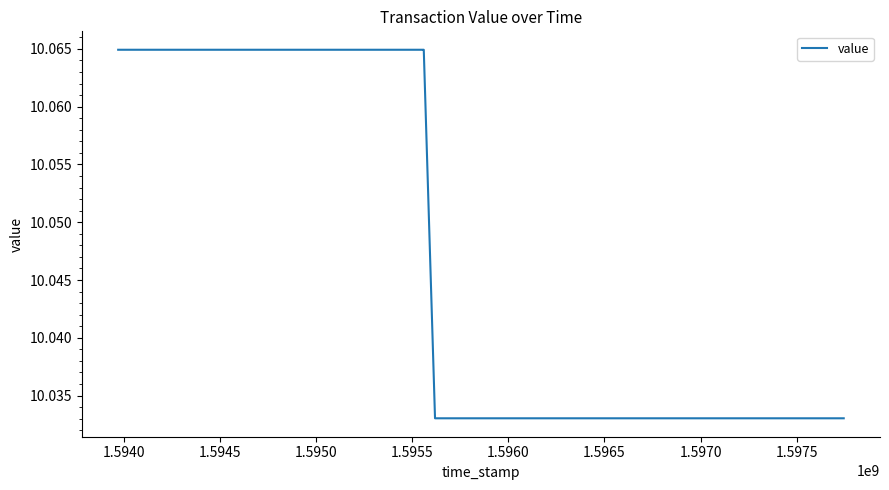

How many values are between 10 and 11?

16